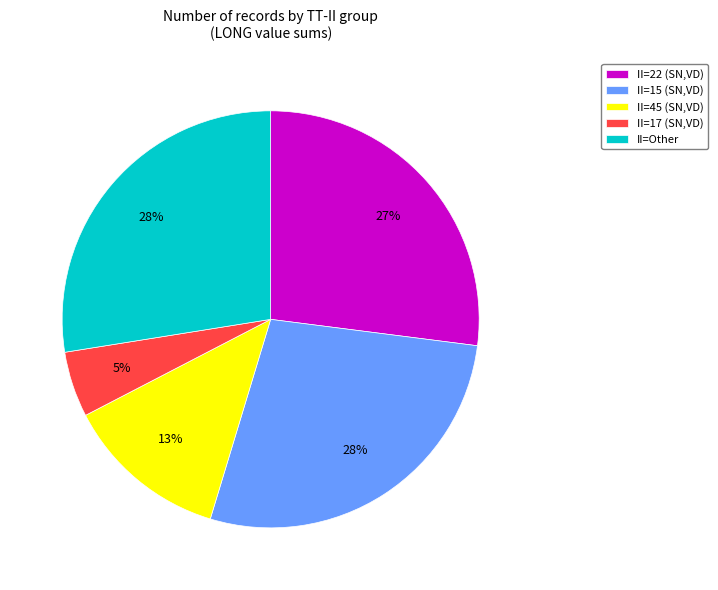

Is II=17 (SN,VD) the majority of the pie?

No